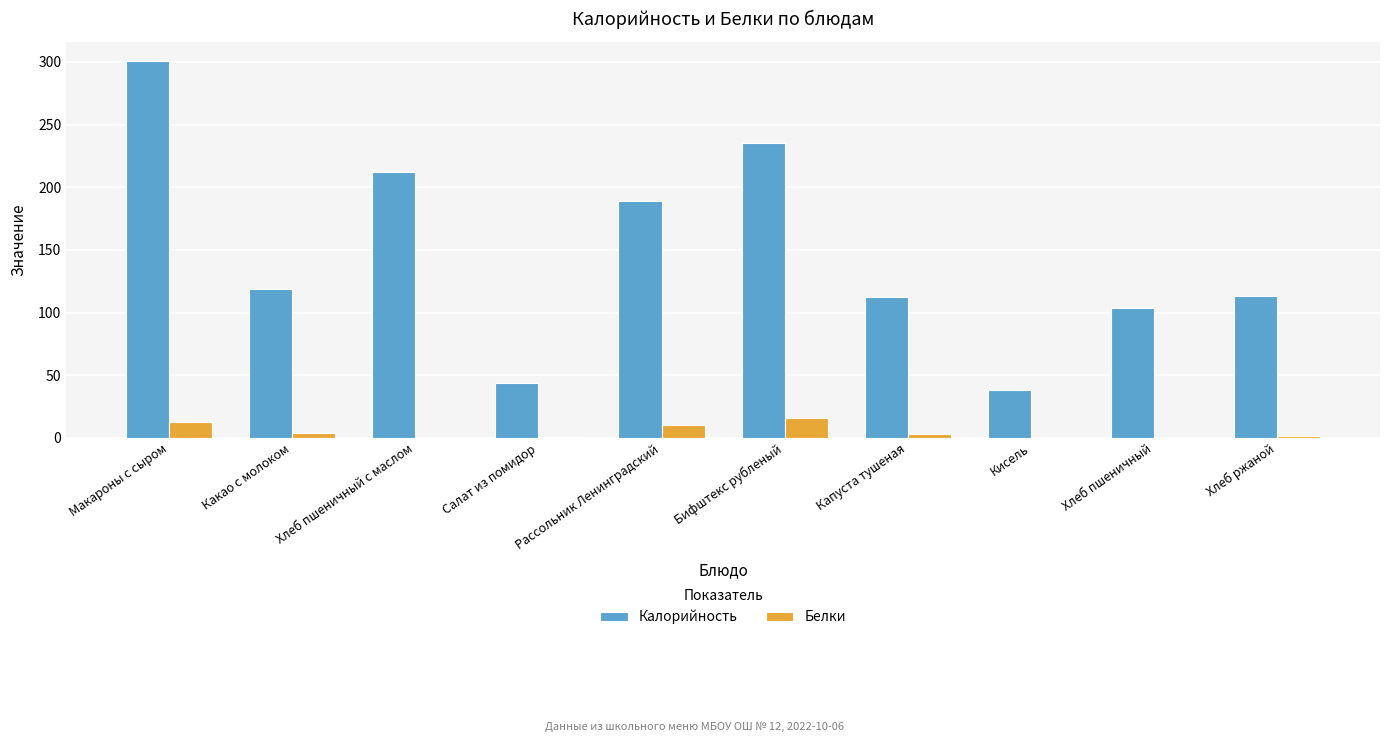

At which category does the chart reach its peak across all series?

Макароны с сыром